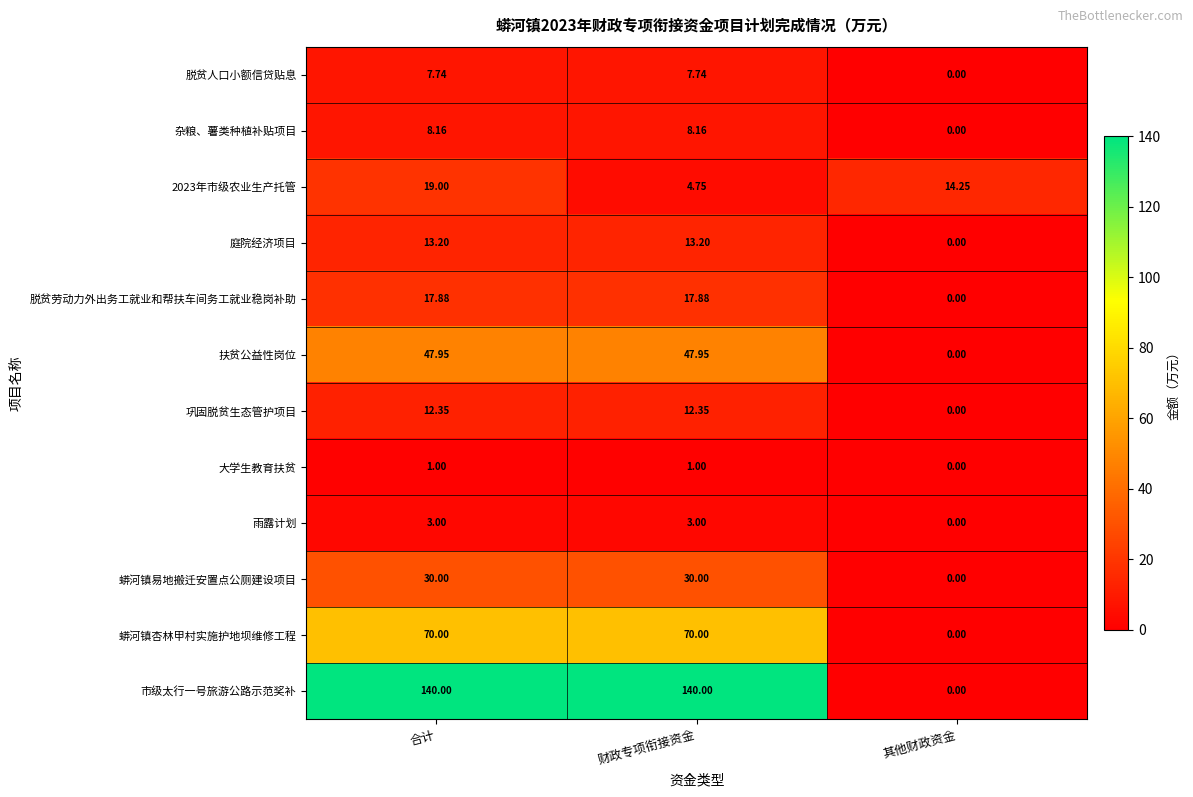

Rank the series by their maximum value, from highest to lowest.

市级太行一号旅游公路示范奖补, 蟒河镇杏林甲村实施护地坝维修工程, 扶贫公益性岗位, 蟒河镇易地搬迁安置点公厕建设项目, 2023年市级农业生产托管, 脱贫劳动力外出务工就业和帮扶车间务工就业稳岗补助, 庭院经济项目, 巩固脱贫生态管护项目, 杂粮、薯类种植补贴项目, 脱贫人口小额信贷贴息, 雨露计划, 大学生教育扶贫